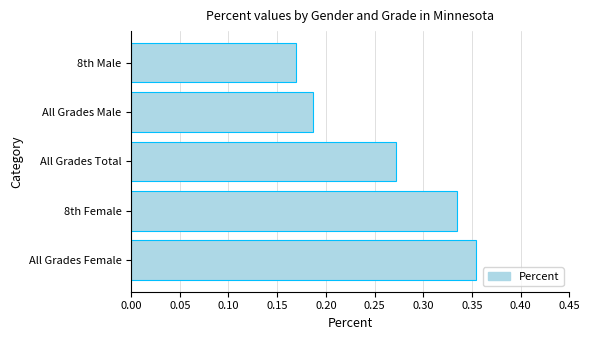

At which label is the value closest to 0?

8th Male